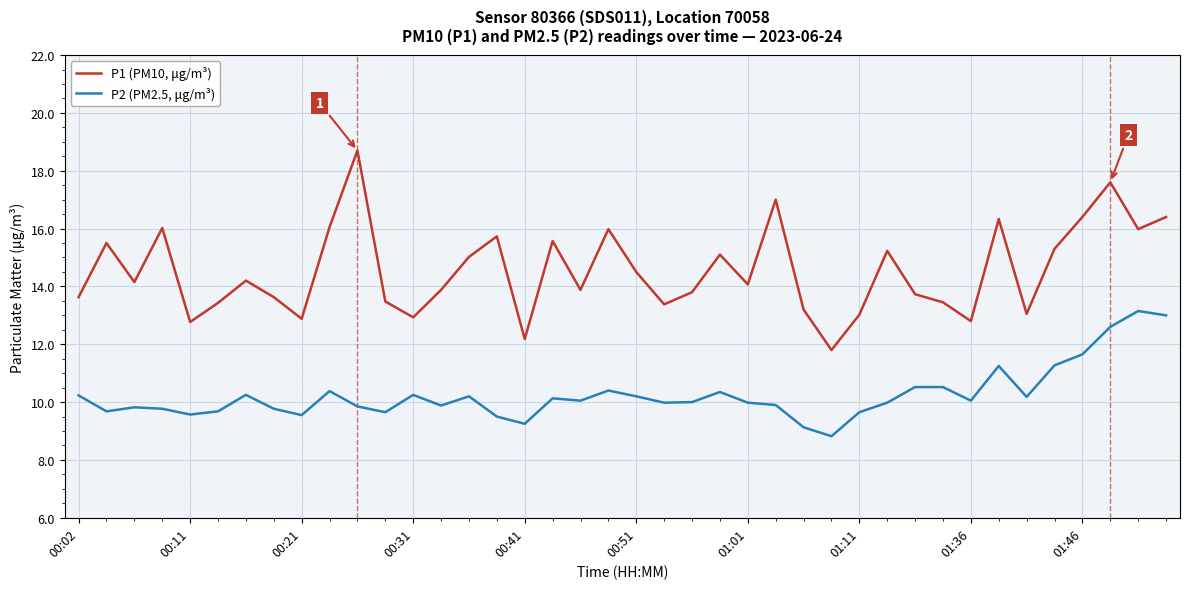

Which series has the largest range (max minus min)?

P1 (PM10, μg/m³)